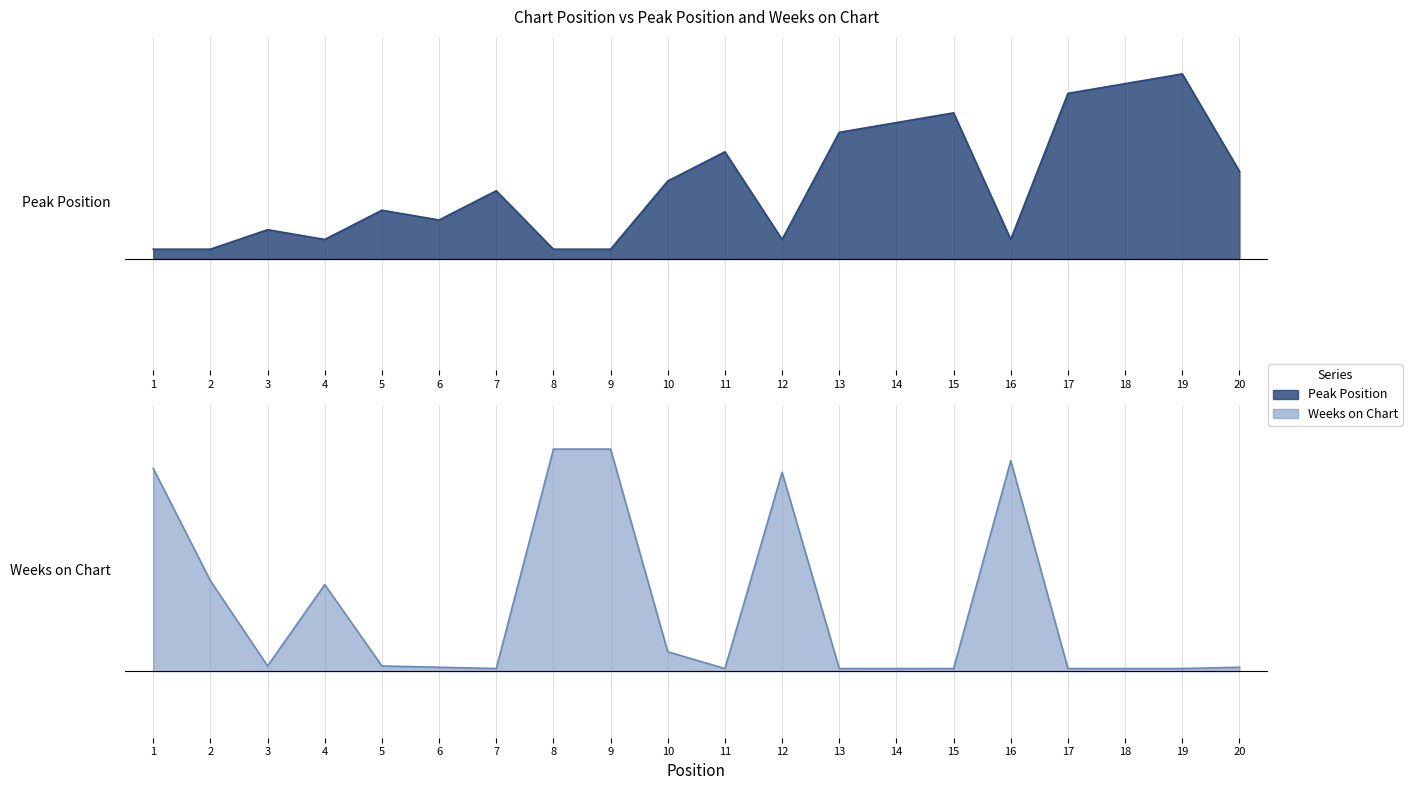

Reading left to right, extract all data points from this chart.

Peak Position: 0.7	0.7	0.8	0.7	0.9	0.8	1.0	0.7	0.7	1.0	1.2	0.7	1.3	1.3	1.4	0.7	1.5	1.5	1.6	1.1
Weeks on Chart: 1.2	0.7	0.3	0.7	0.3	0.3	0.3	1.3	1.3	0.4	0.3	1.2	0.3	0.3	0.3	1.2	0.3	0.3	0.3	0.3